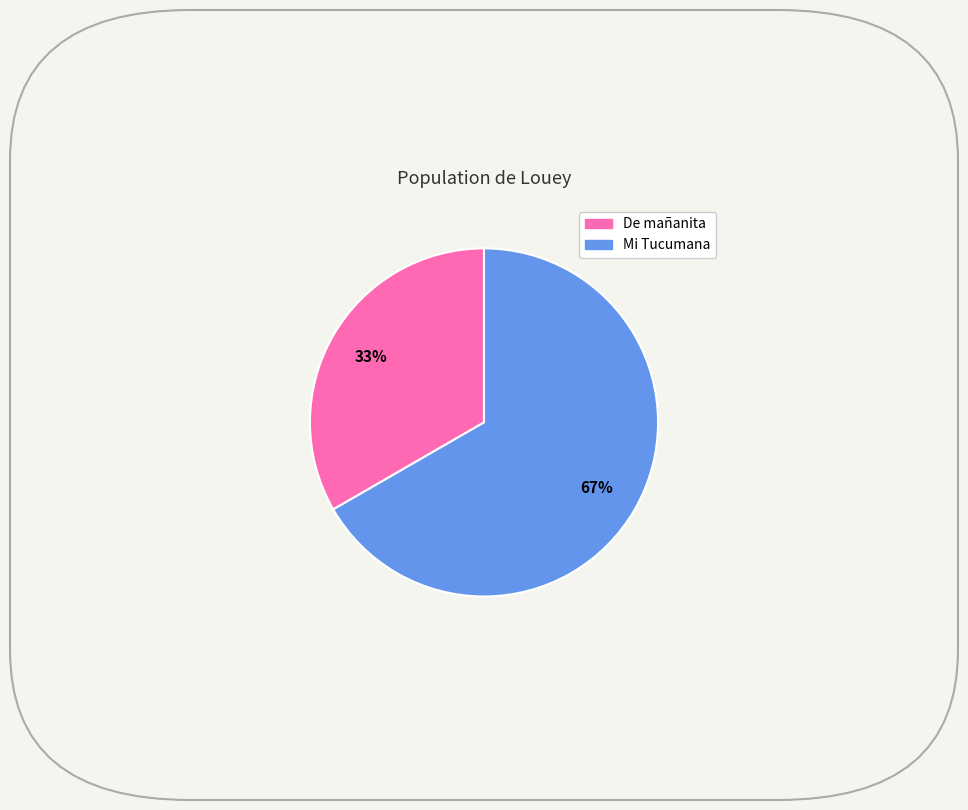

To the nearest percent, what is the average slice percentage?

50%